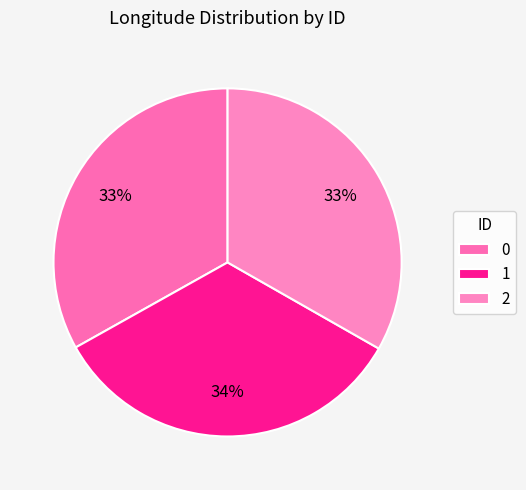

Is the sum of 2 and 0 greater than half?

Yes